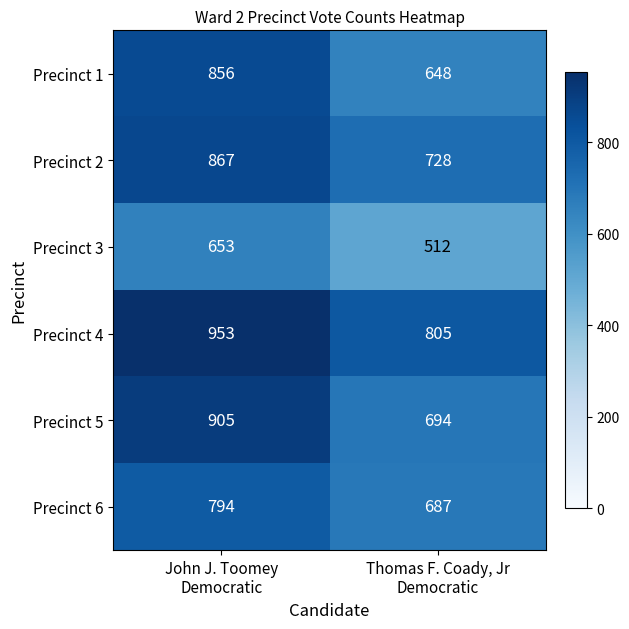

Which series has the largest total across all categories?

Precinct 4